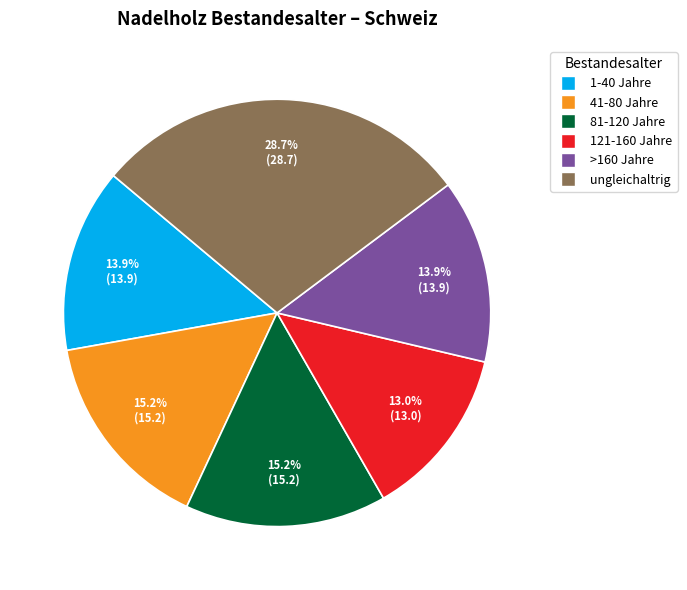

What is the largest slice in the pie chart?

ungleichaltrig